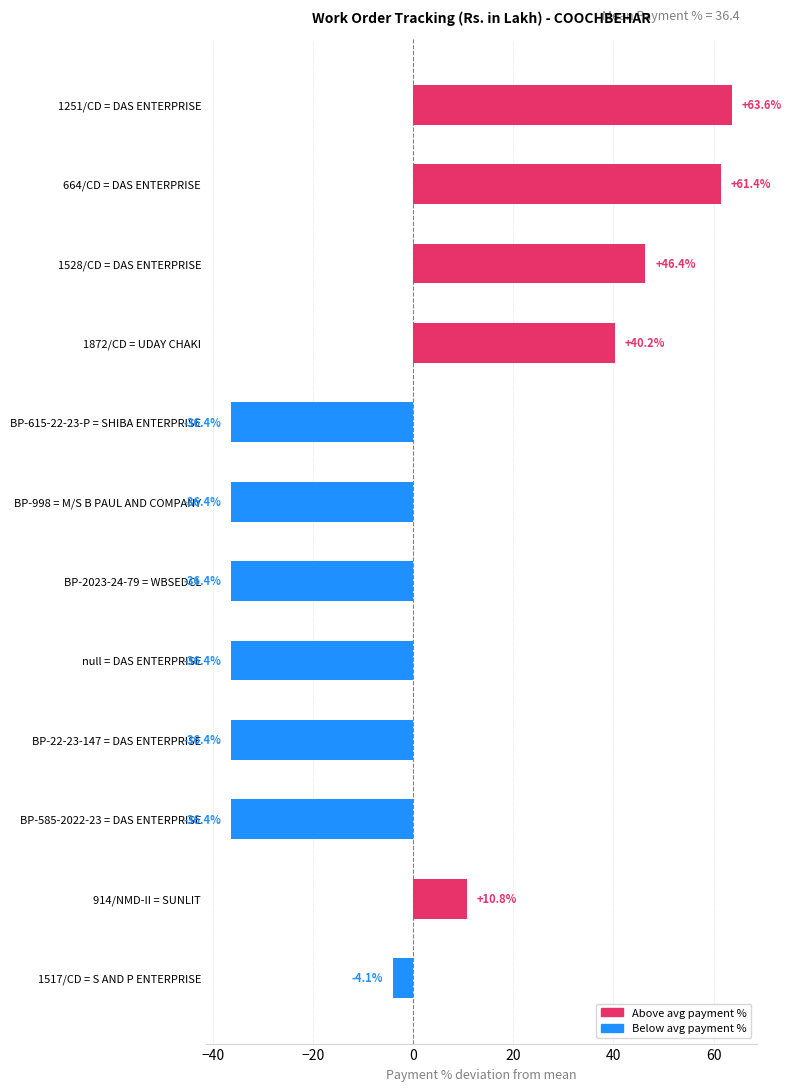

Is it true that the value at BP-585-2022-23 = DAS ENTERPRISE is -36.4?

True